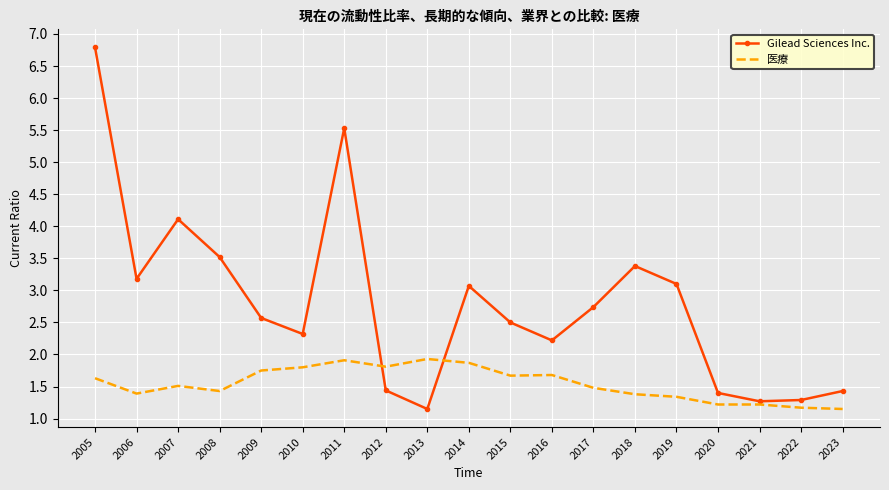

Is it true that Gilead Sciences Inc. equals 2.1 at 2012?

False